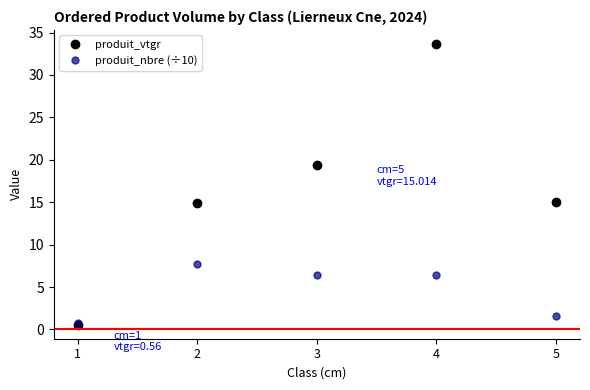

How many lines are shown in the chart?

2